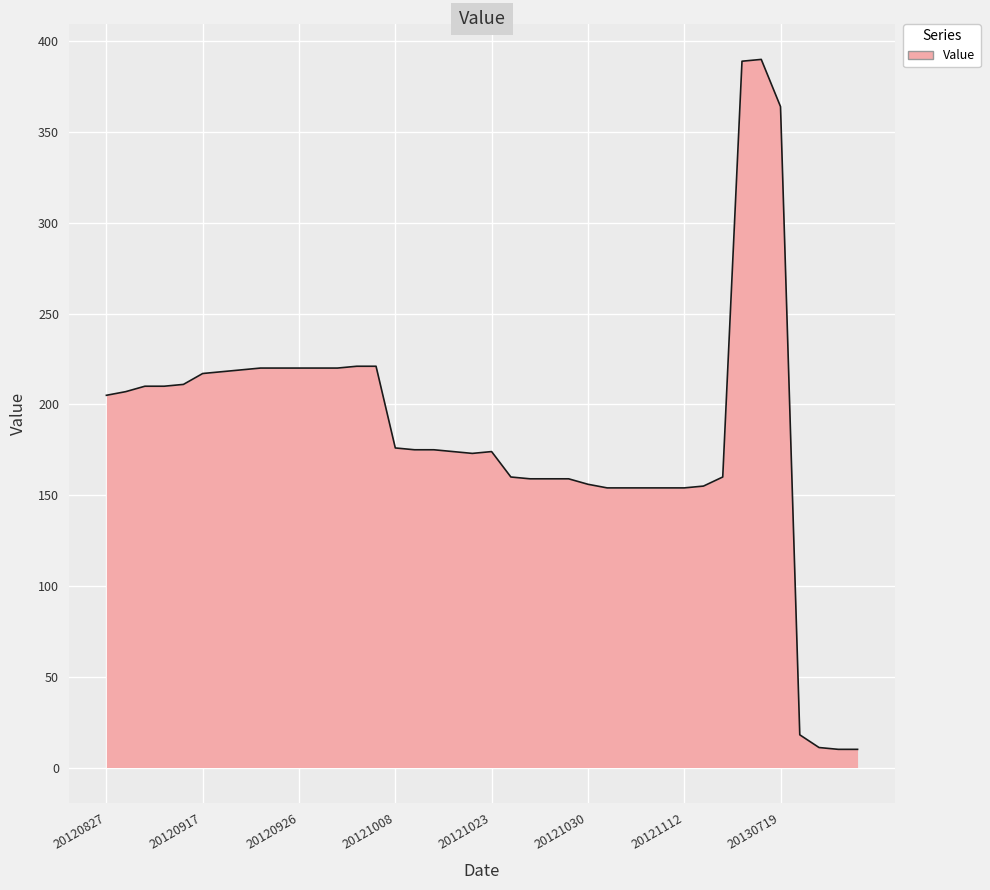

What is the difference between the maximum and minimum values?

380